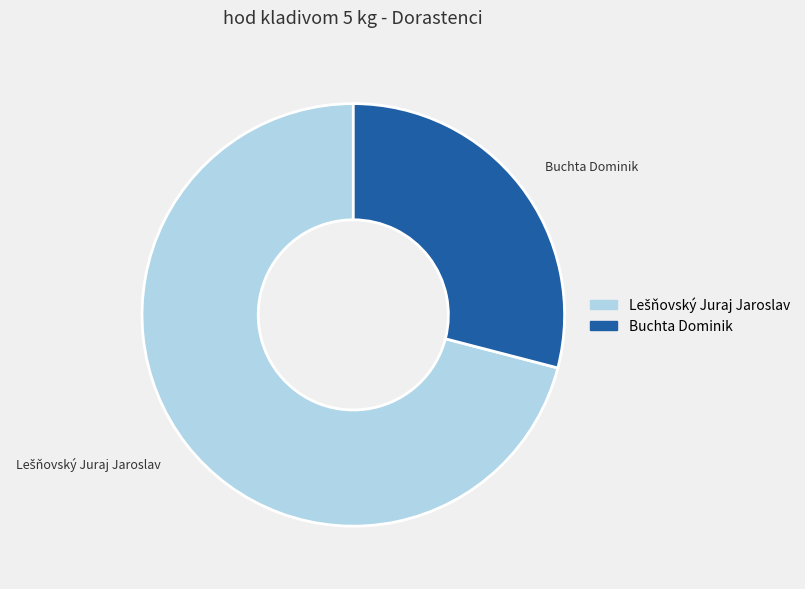

How many segments does this pie chart have?

2